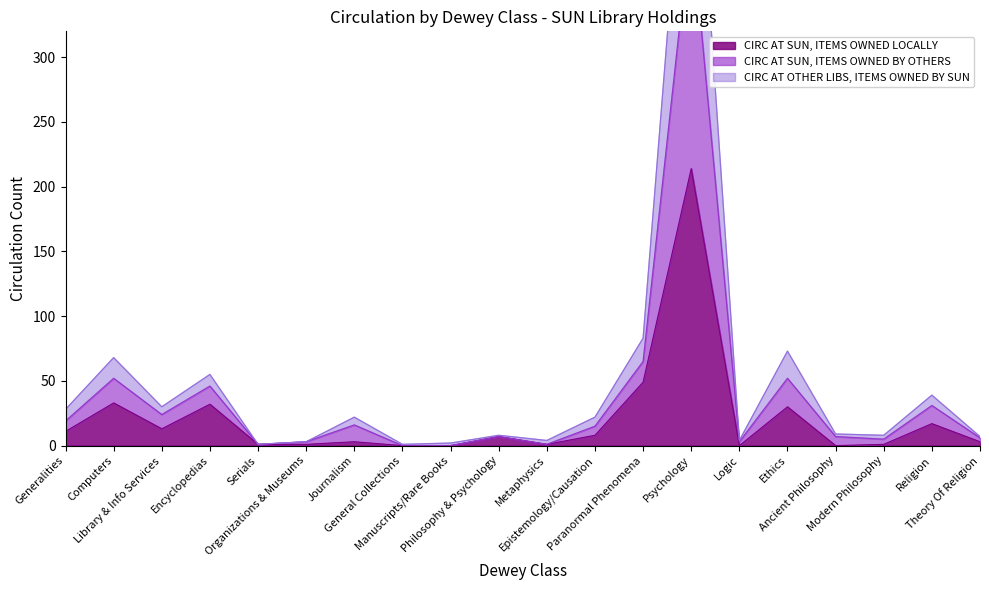

What is the difference between the second highest and second lowest values in the CIRC AT OTHER LIBS, ITEMS OWNED BY SUN series?

65